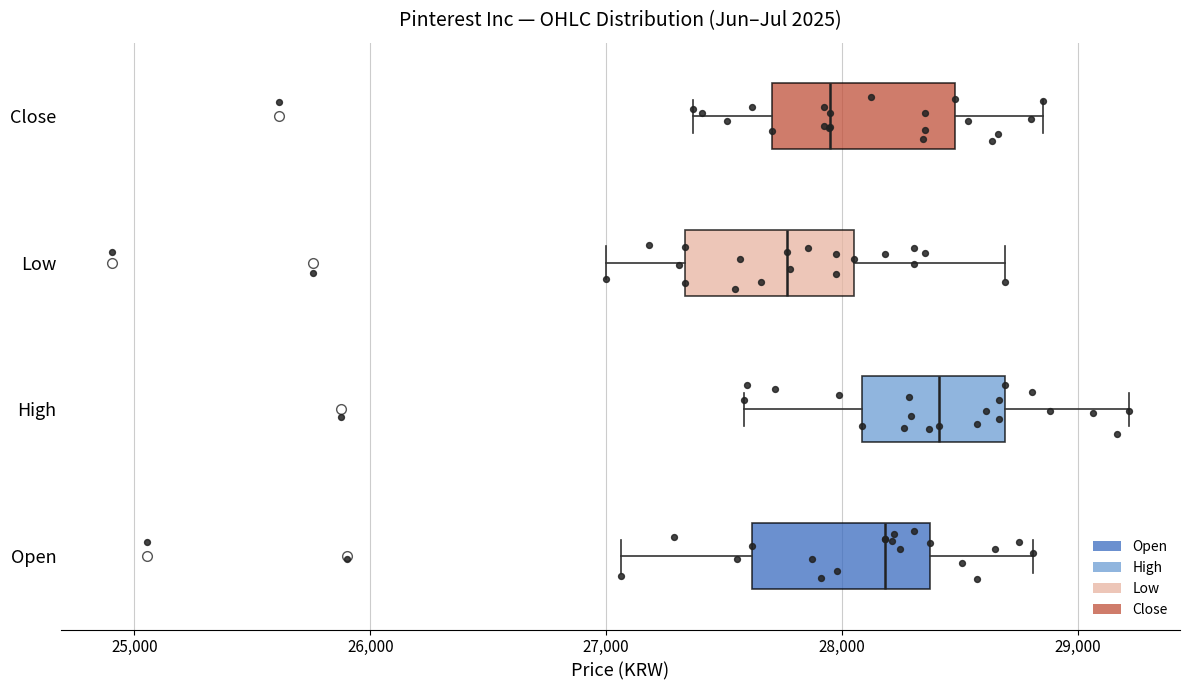

Reading bottom to top, read every box against the x-axis: the position of its median line, the range the box covers, and the ends of its whiskers. The values are not printed on the chart, so give them approximately, as read against the axis.

Open: median 28200, box 27600 to 28400, whiskers 27100 to 28800
High: median 28400, box 28100 to 28700, whiskers 27600 to 29200
Low: median 27800, box 27300 to 28100, whiskers 27000 to 28700
Close: median 28000, box 27700 to 28500, whiskers 27400 to 28900